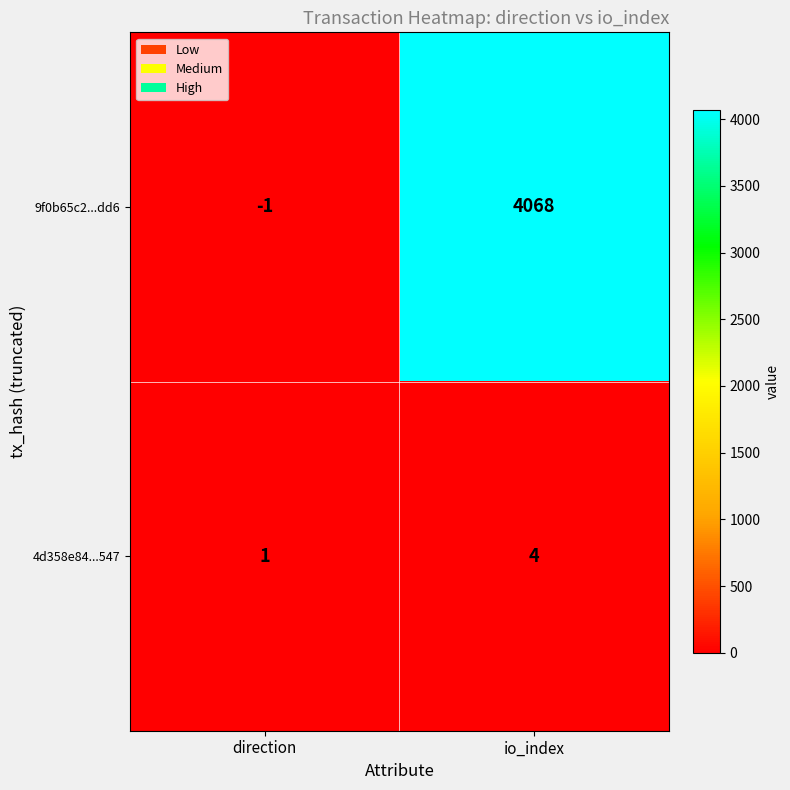

Where is 9f0b65c2...dd6 nearest to the value 2033?

direction